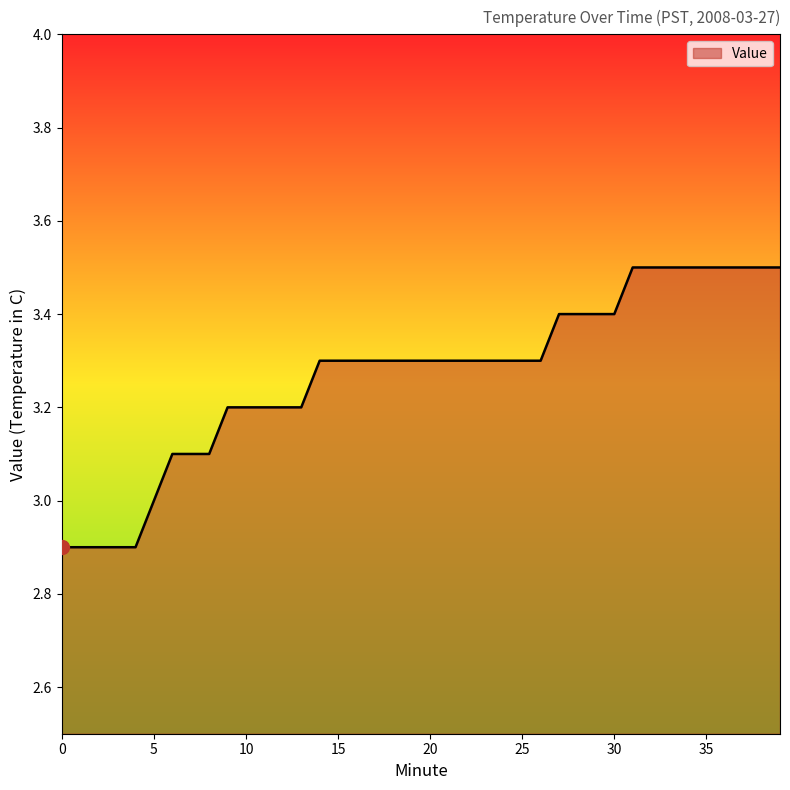

What is the difference between the maximum and second lowest values?

0.6